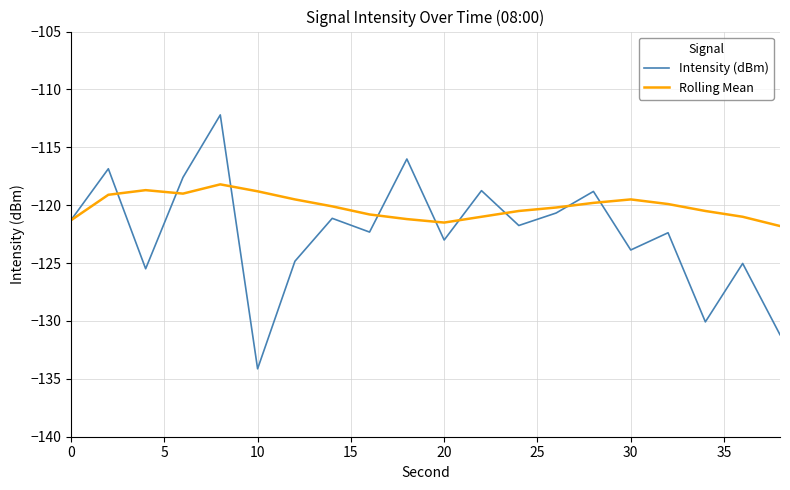

Which series has the largest range (max minus min)?

Intensity (dBm)